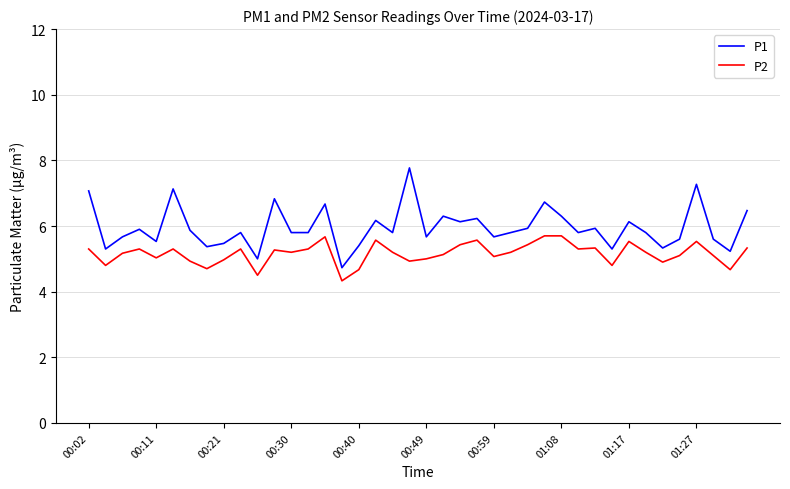

How many lines are shown in the chart?

2